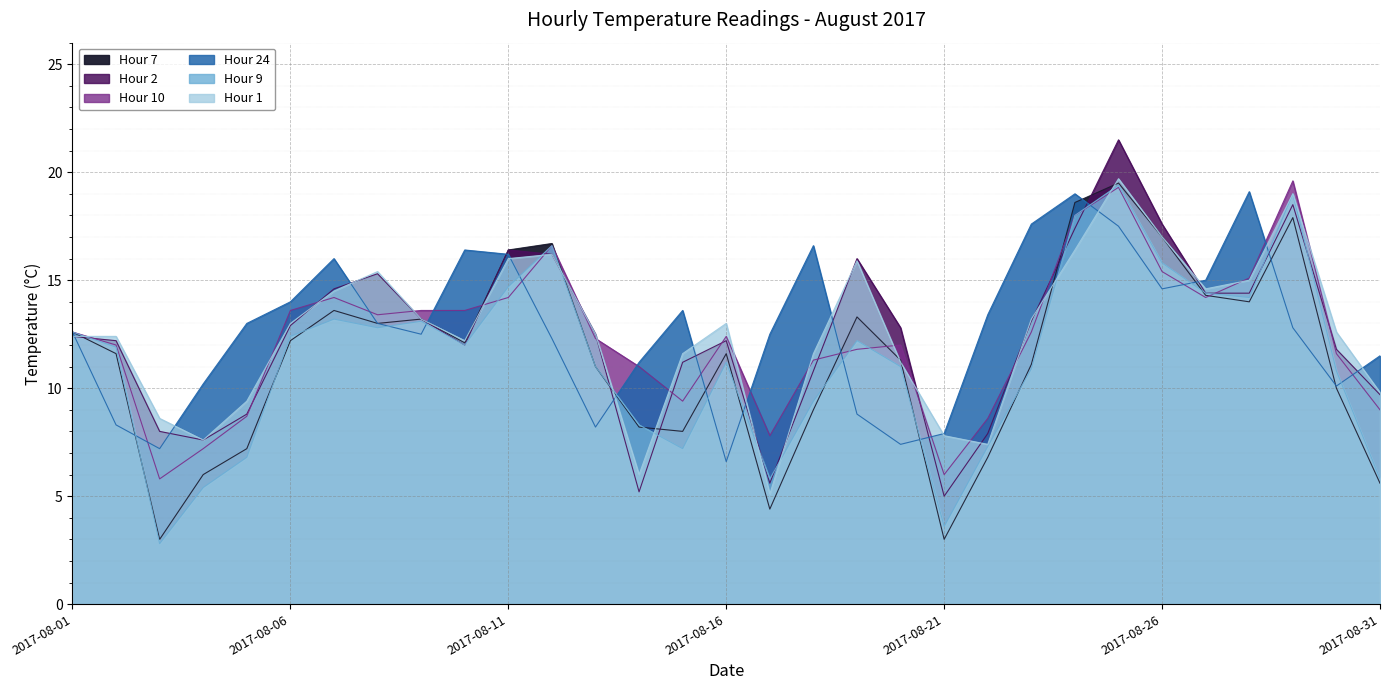

At which label does Hour 1 reach its peak?

2017-08-25